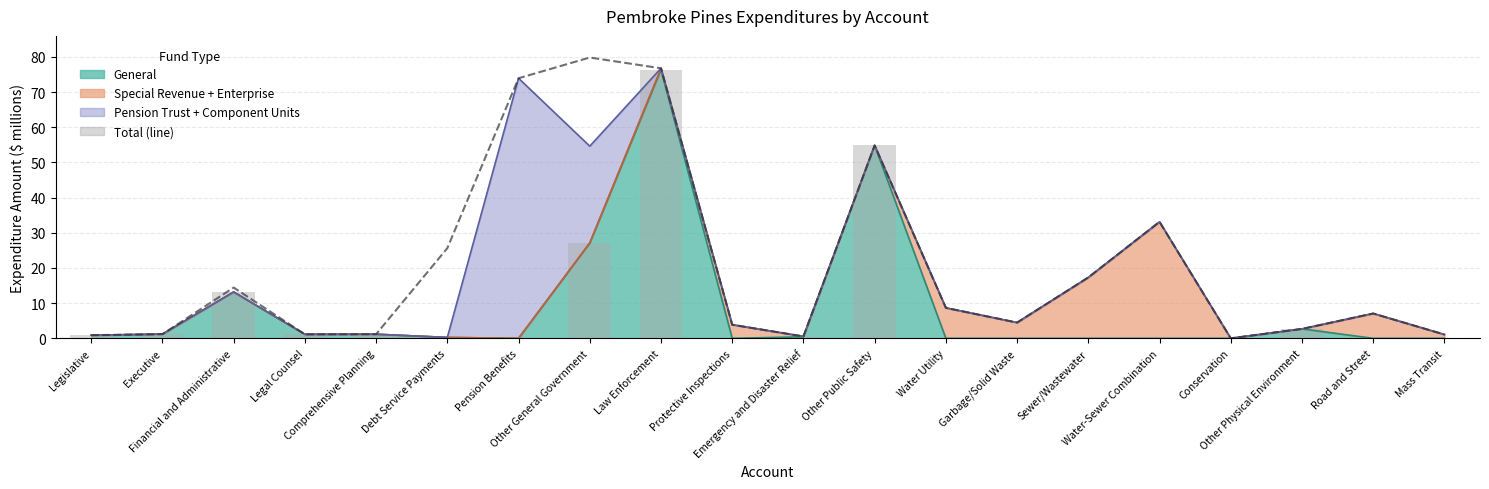

At which label is the value closest to 39?

Water-Sewer Combination